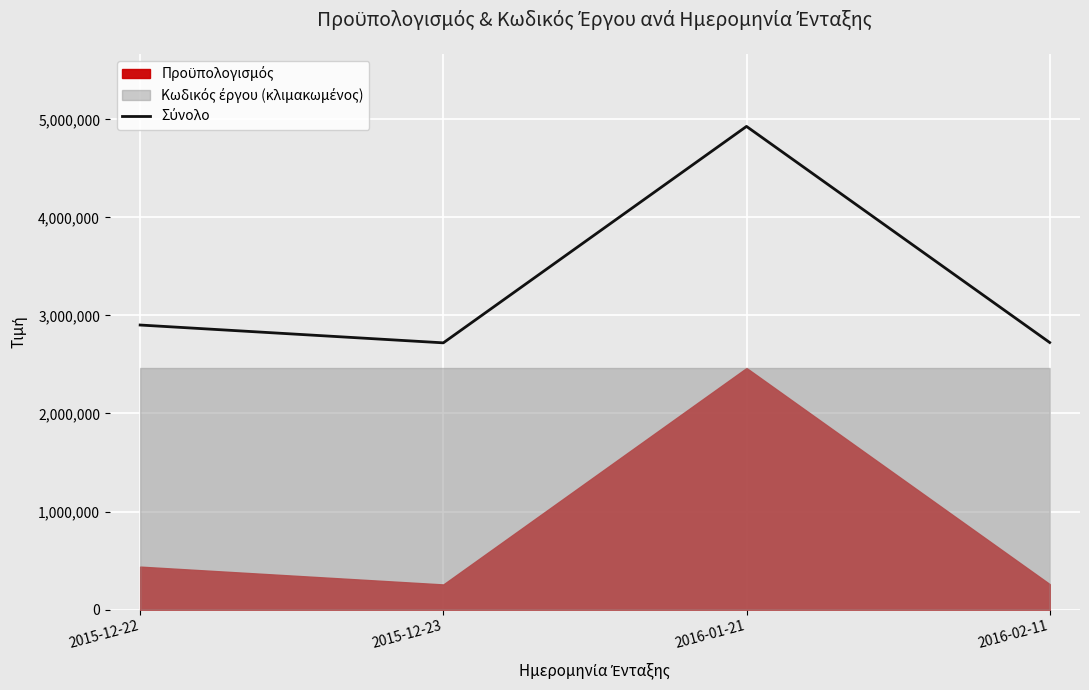

What is the sum of all values?

13274591.0